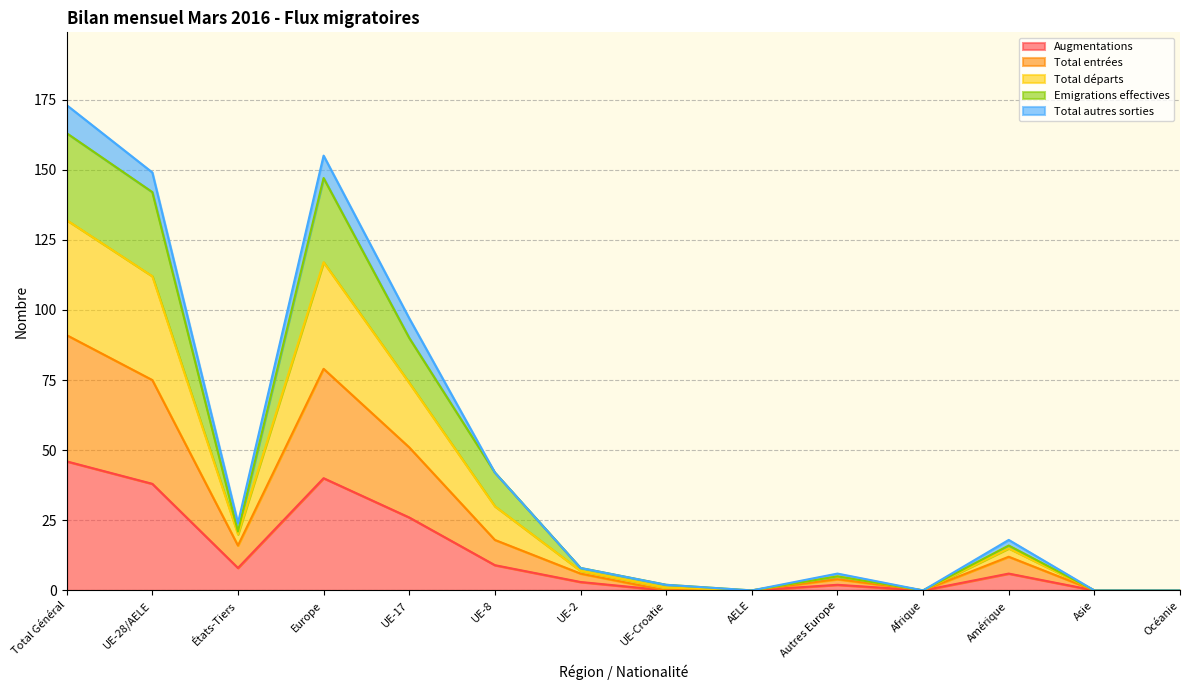

What is the label of the 2nd point from the right?

Asie